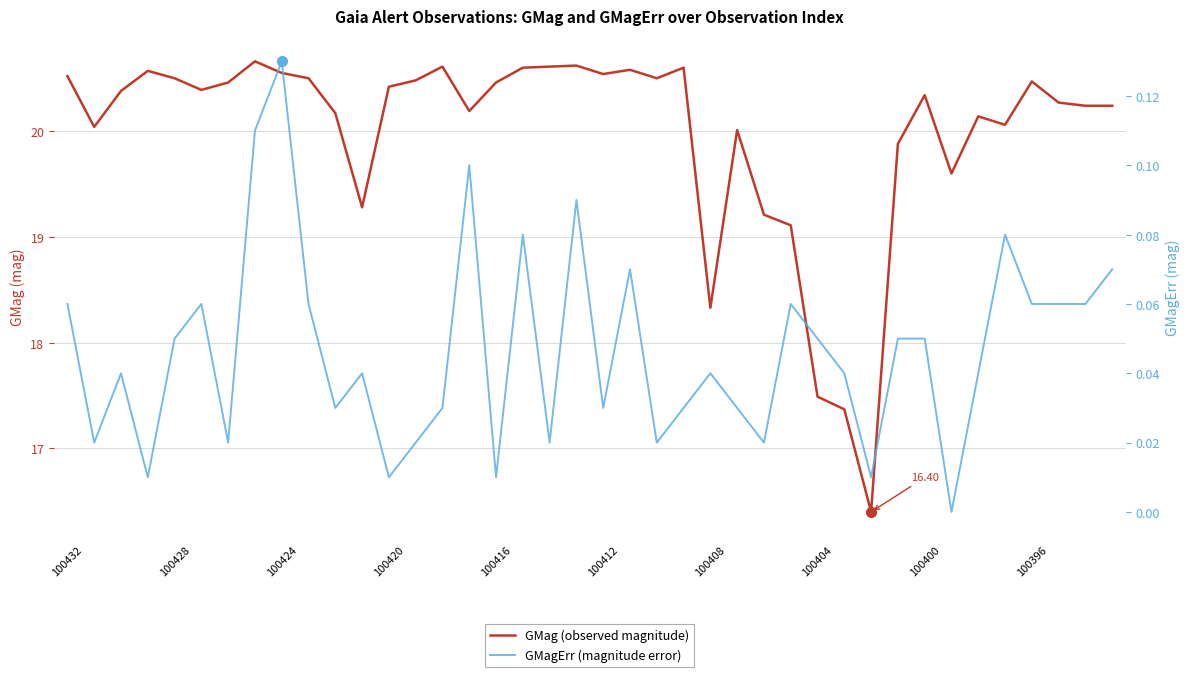

True or false: GMag (observed magnitude) and GMagErr (magnitude error) cross at least once.

False